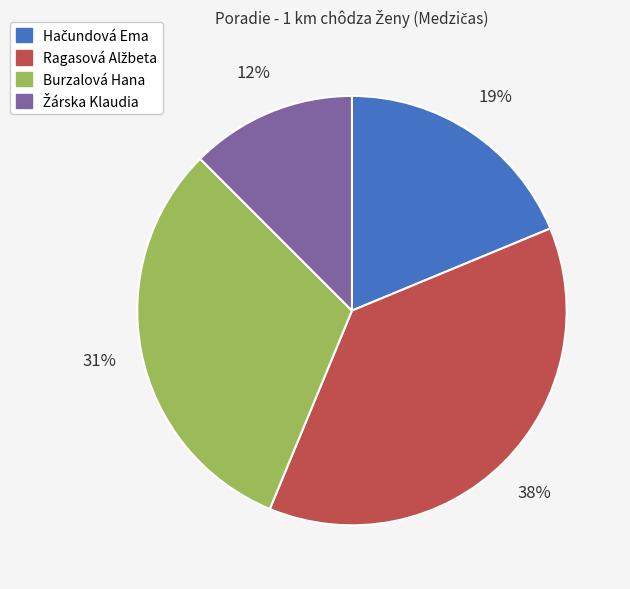

Count the number of slices in the pie.

4